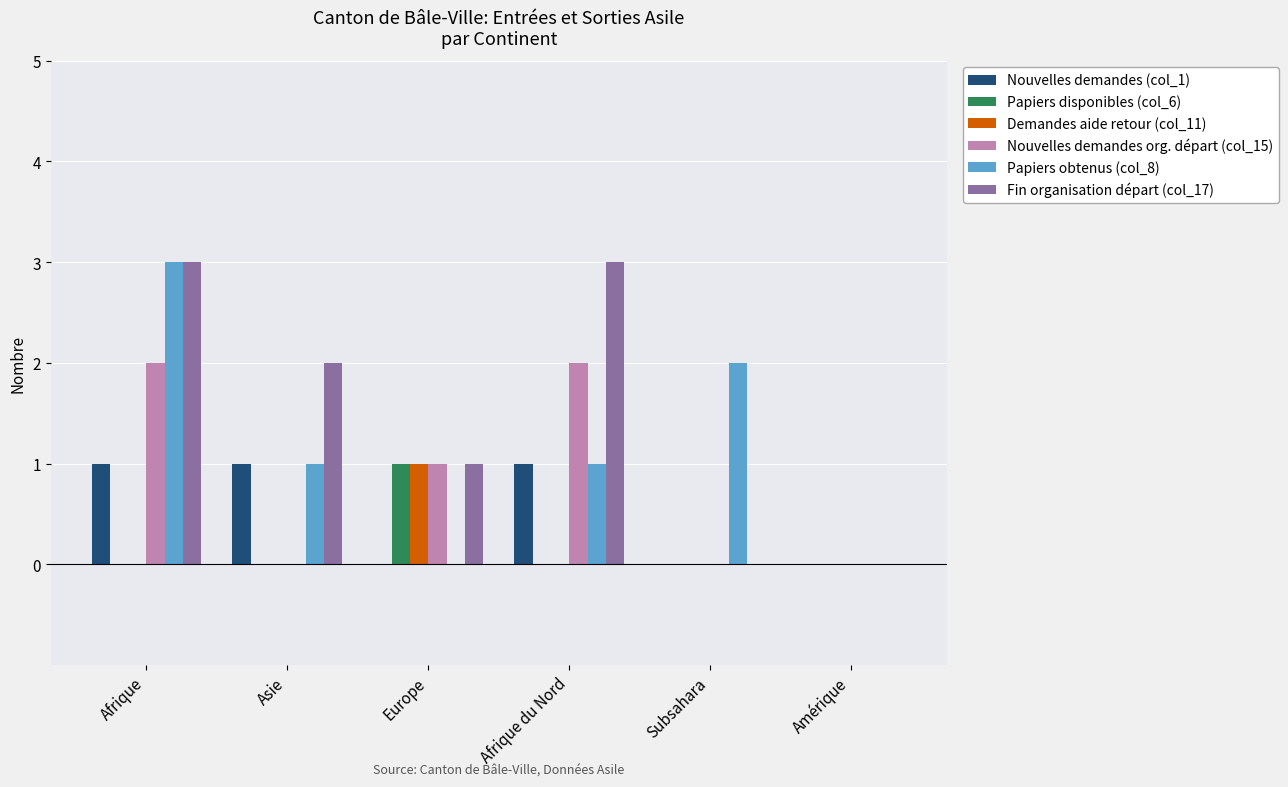

What is the sum of the Papiers obtenus (col_8) values at Europe and Afrique?

3